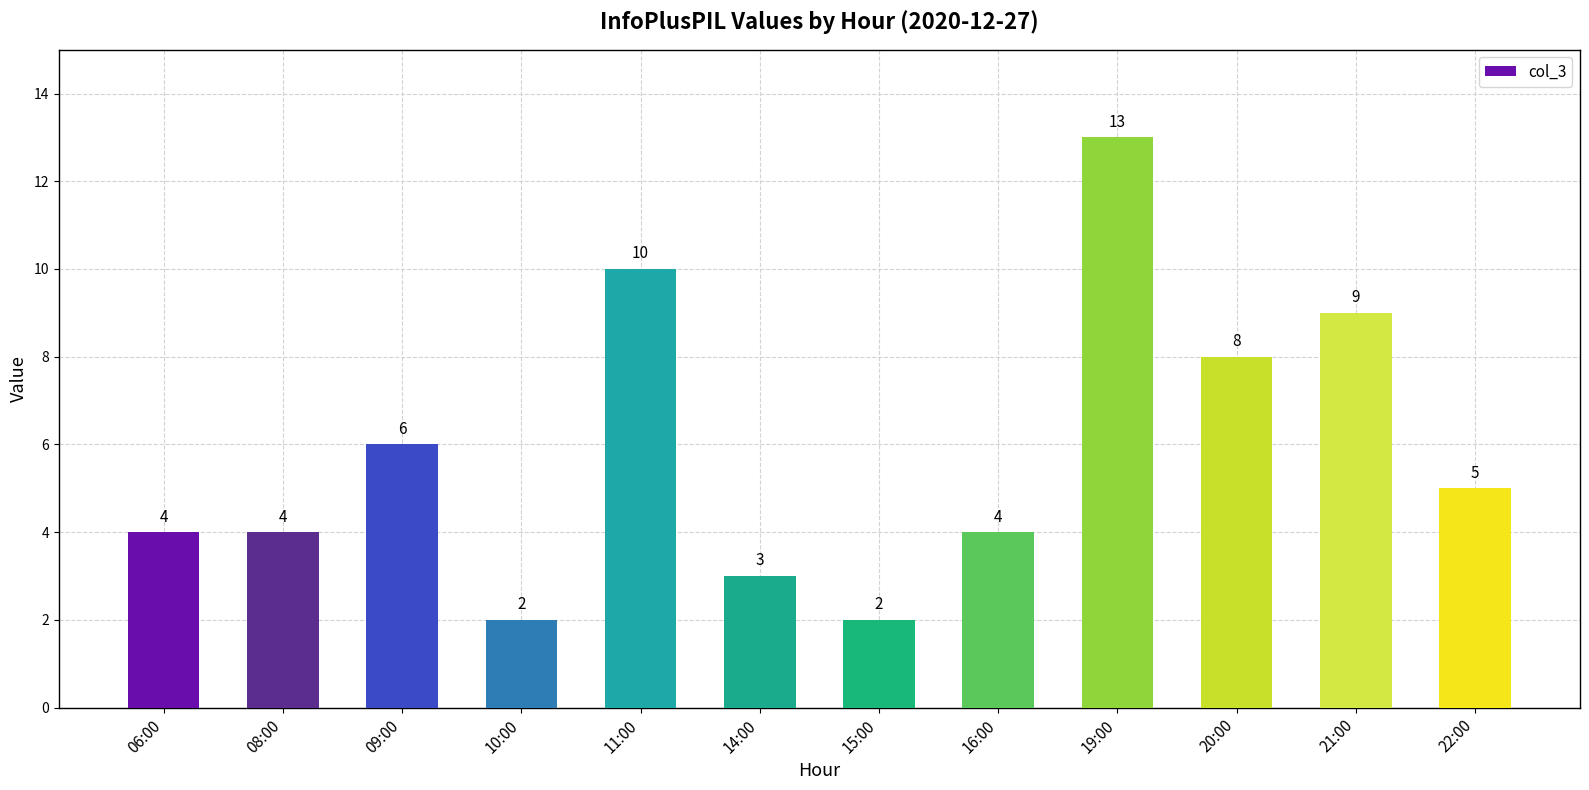

What is the minimum value shown in the chart?

2